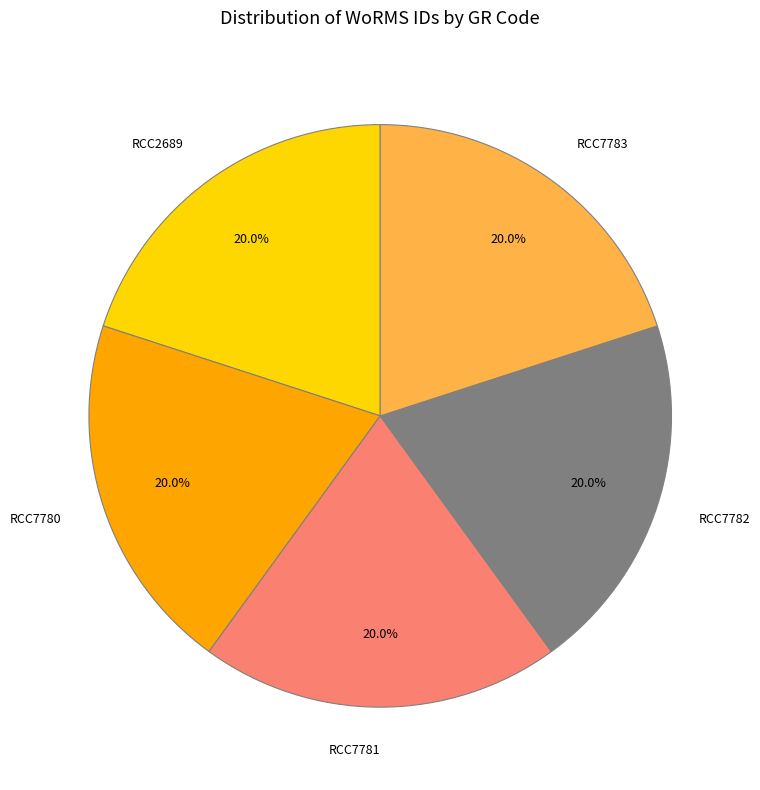

What is the ratio of the value at RCC2689 to the value at RCC7783?

1.0